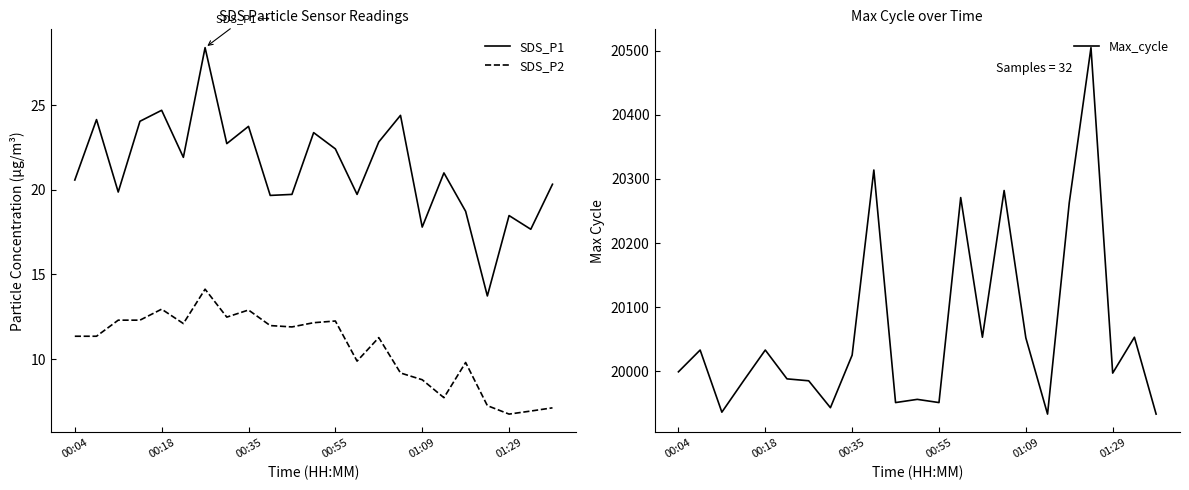

What is the sum of all SDS_P1 values?

490.1